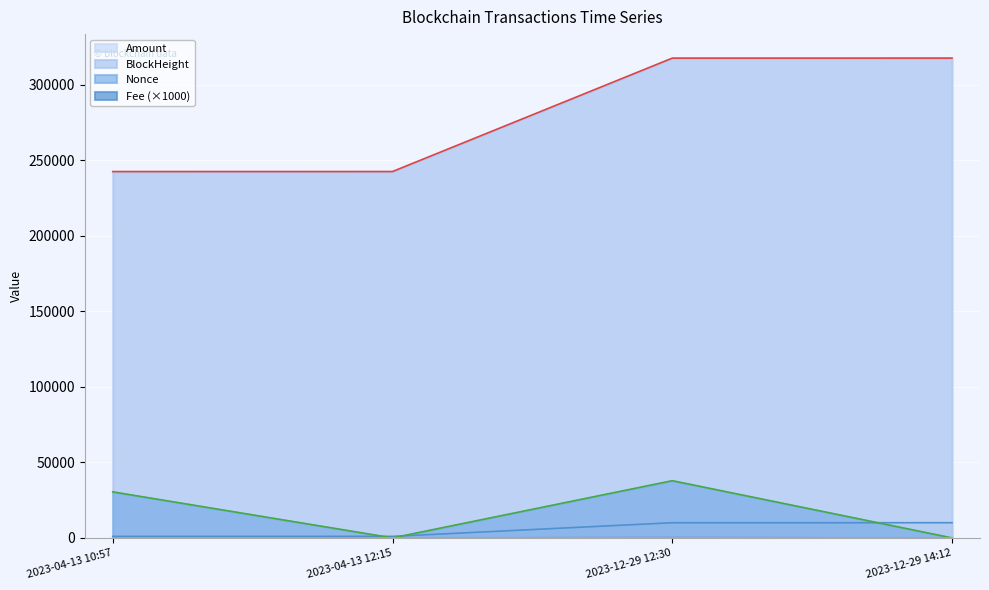

What is the sum of all Nonce values?

68321.0